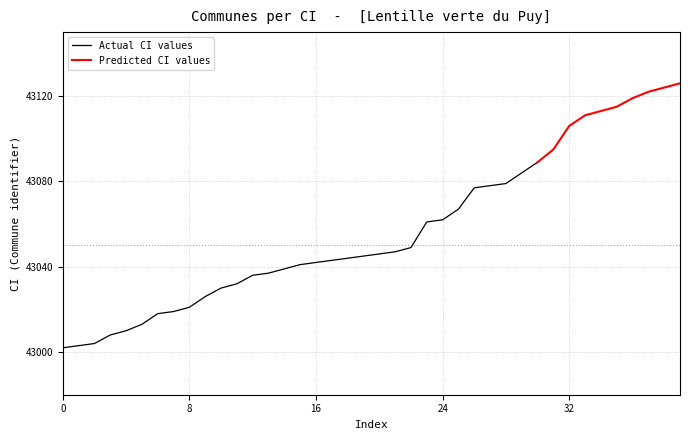

Reading right to left, extract all data points from this chart.

43126	43124	43122	43119	43115	43113	43111	43106	43095	43089	43084	43079	43078	43077	43067	43062	43061	43049	43047	43046	43045	43044	43043	43042	43041	43039	43037	43036	43032	43030	43026	43021	43019	43018	43013	43010	43008	43004	43003	43002